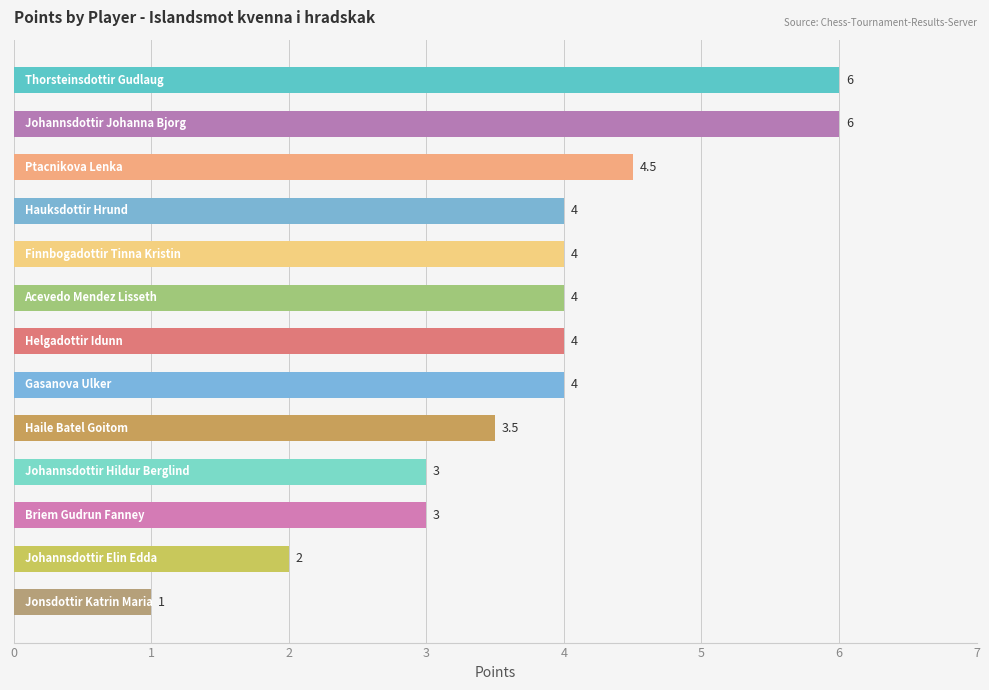

What is the minimum value shown in the chart?

1.0